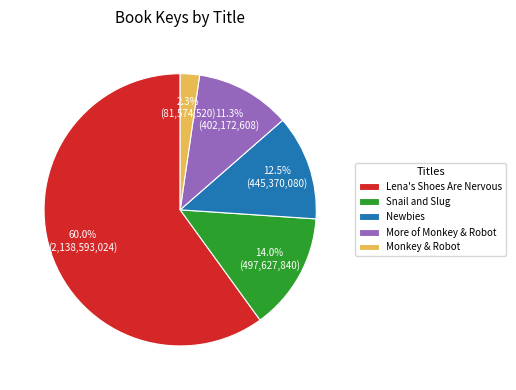

Rank the categories by value from lowest to highest.

Monkey & Robot, More of Monkey & Robot, Newbies, Snail and Slug, Lena's Shoes Are Nervous